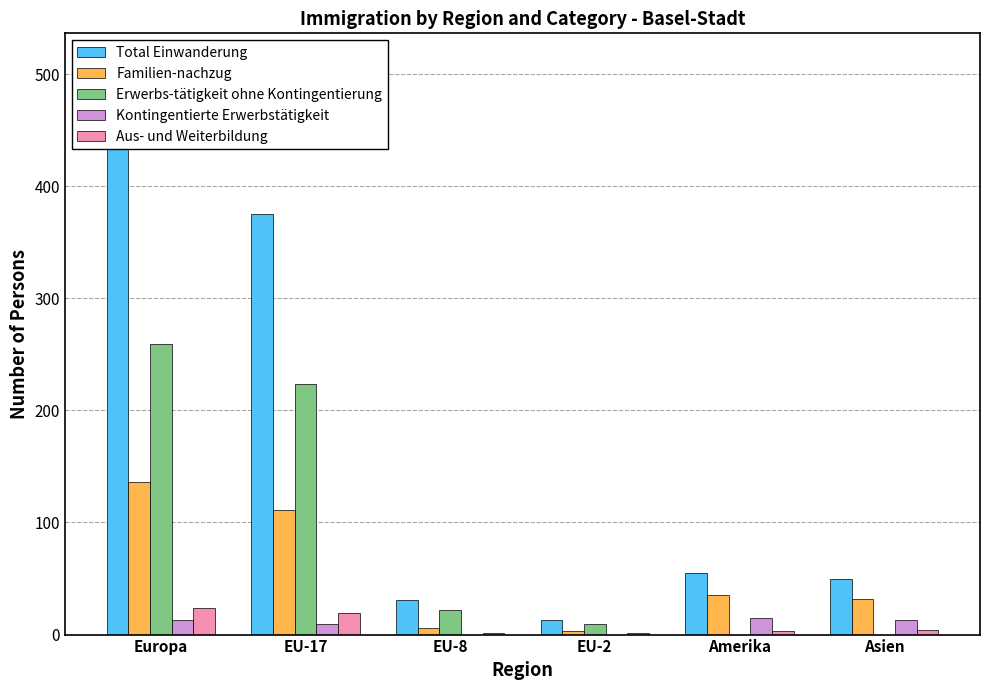

How many series are shown in this chart?

5